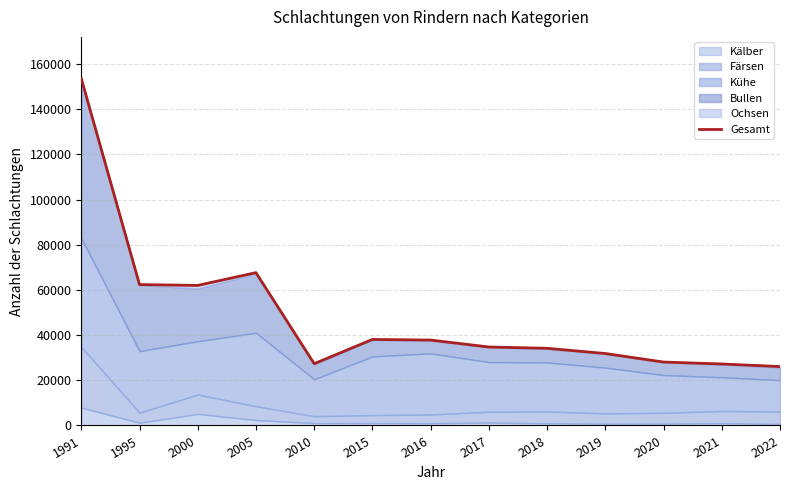

List the labels in order of value, largest first.

1991, 2005, 1995, 2000, 2015, 2016, 2017, 2018, 2019, 2020, 2010, 2021, 2022